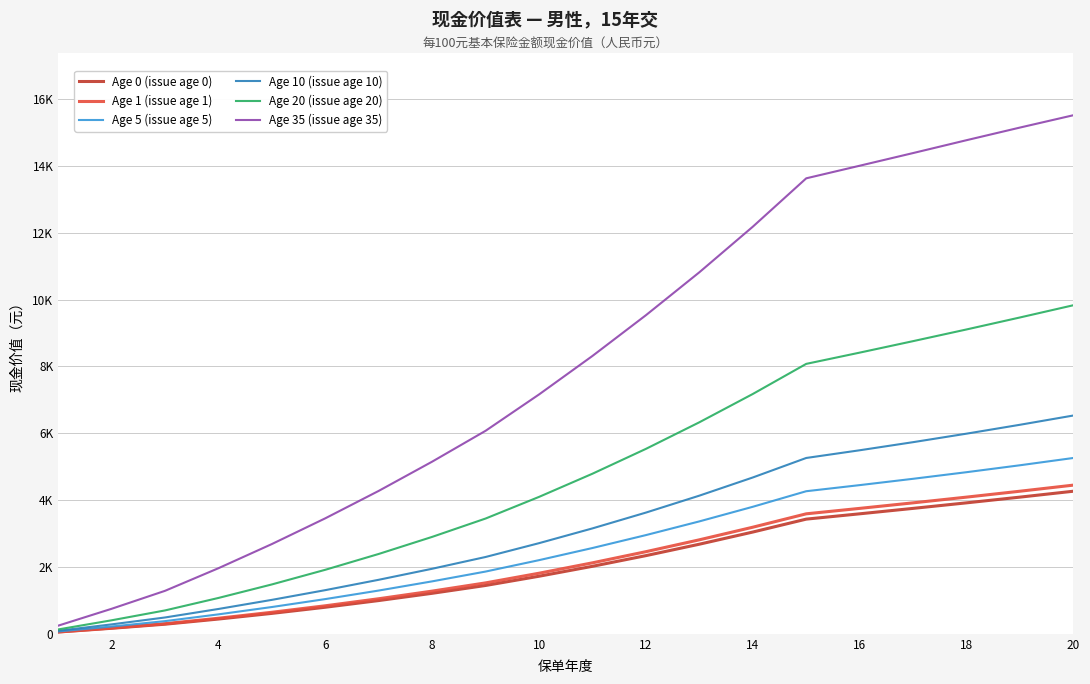

True or false: Age 35 (issue age 35) has more than 0 interior local peaks.

False